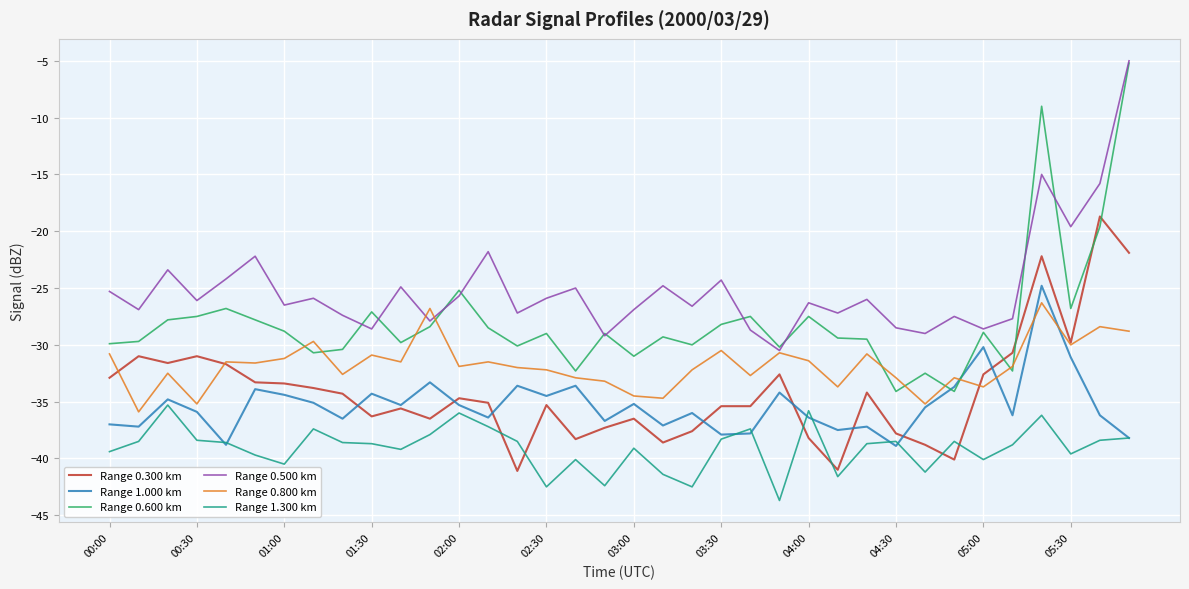

How many interior local peaks does the Range 0.500 km series have?

12